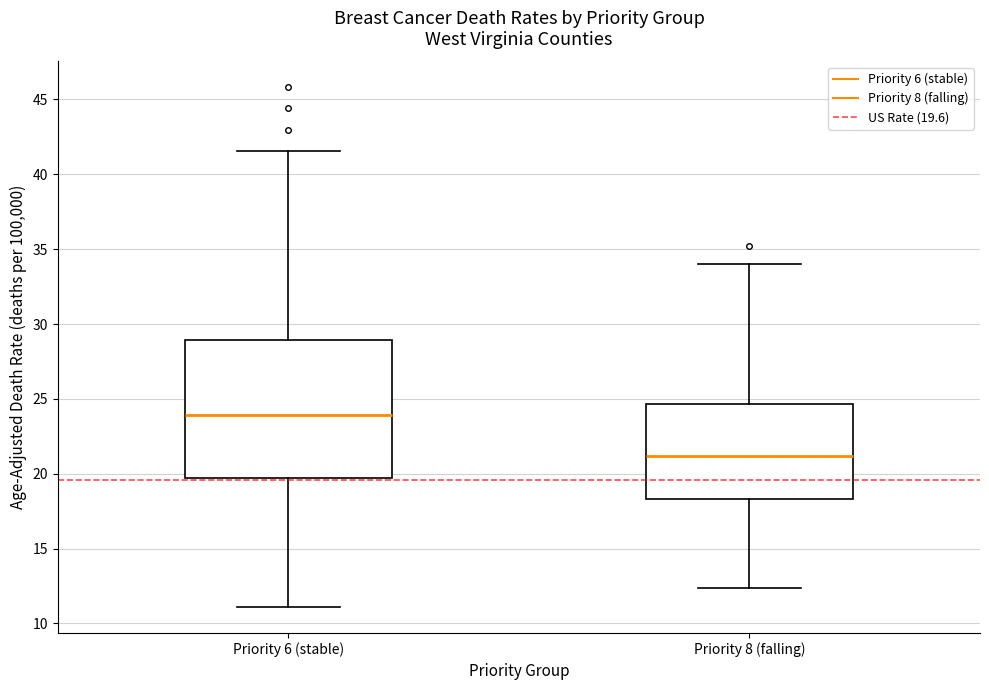

Reading left to right, read every box against the y-axis: the position of its median line, the range the box covers, and the ends of its whiskers. The values are not printed on the chart, so give them approximately, as read against the axis.

Priority 6 (stable): median 24.0, box 19.5 to 29.0, whiskers 11.0 to 41.5
Priority 8 (falling): median 21.0, box 18.5 to 24.5, whiskers 12.5 to 34.0